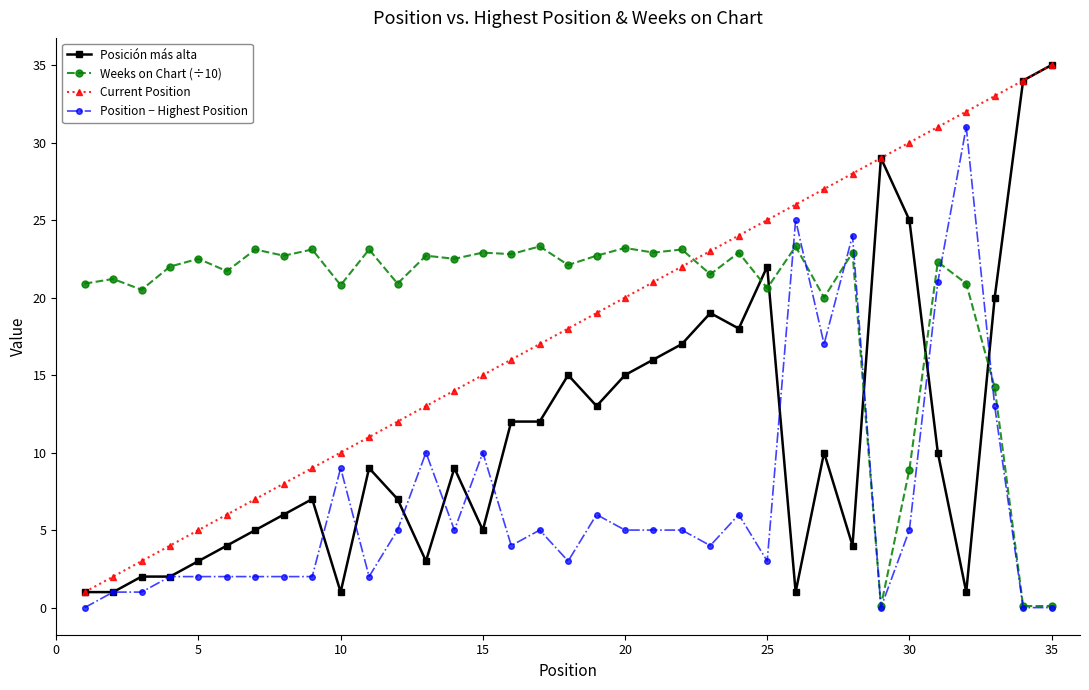

What is the greatest value displayed?

35.0